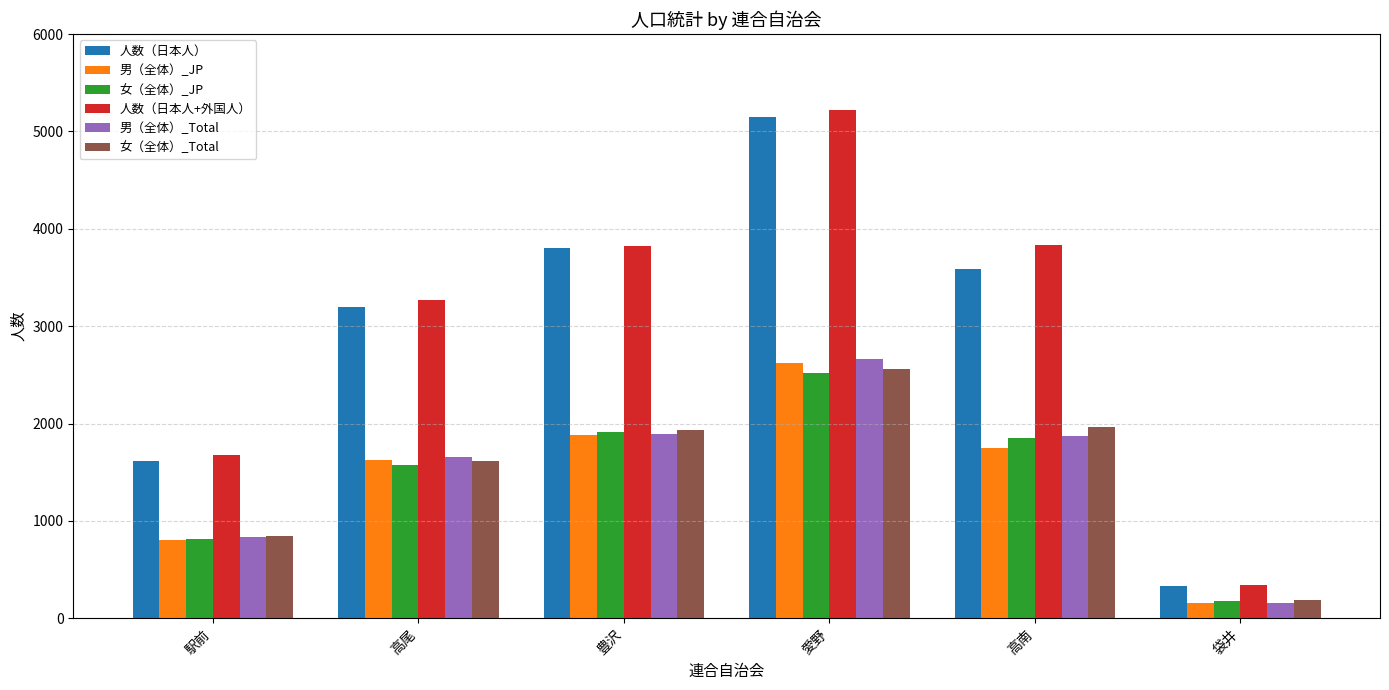

At which label does 女（全体）_Total reach its peak?

愛野